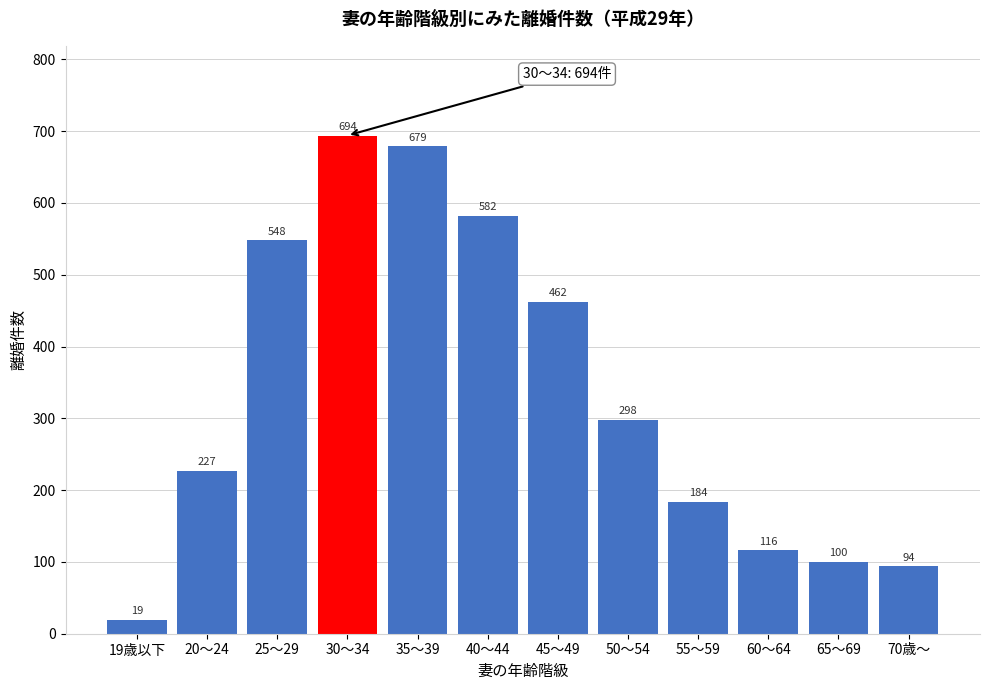

Reading right to left, extract all data points from this chart.

70歳～=94	65～69=100	60～64=116	55～59=184	50～54=298	45～49=462	40～44=582	35～39=679	30～34=694	25～29=548	20～24=227	19歳以下=19